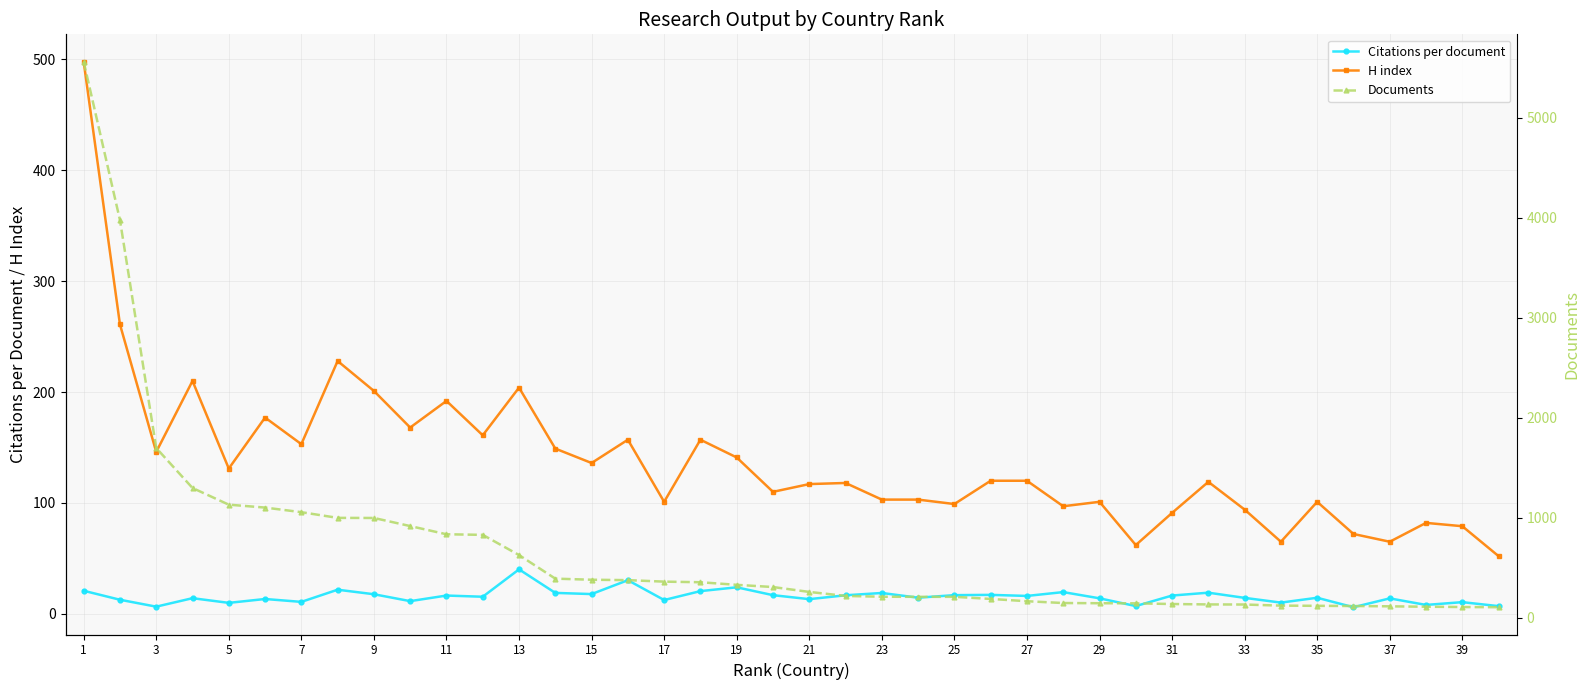

What is the lowest value of the Documents series?

104.0